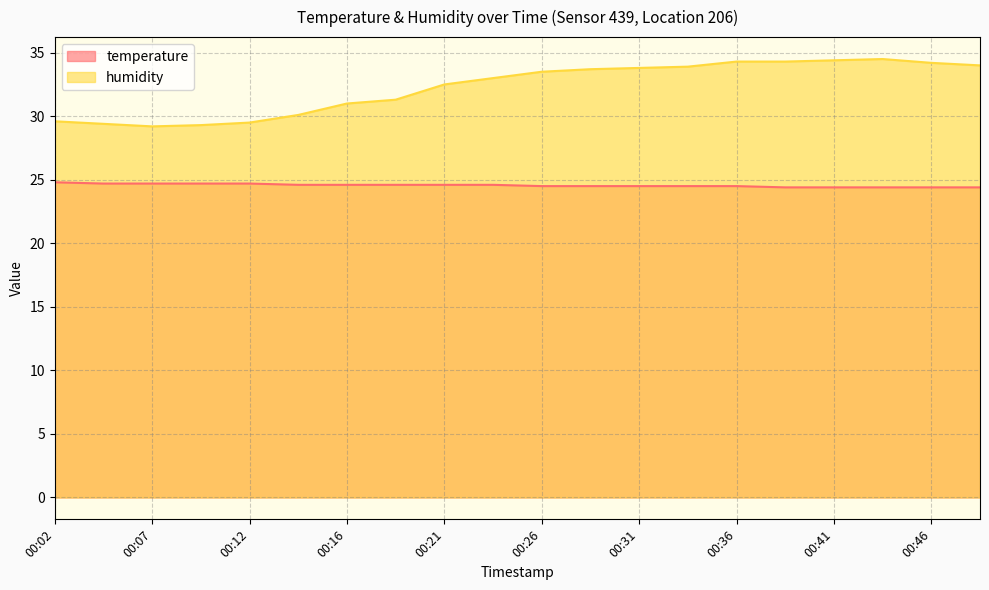

What is the difference between the maximum and second lowest values in the temperature series?

0.4